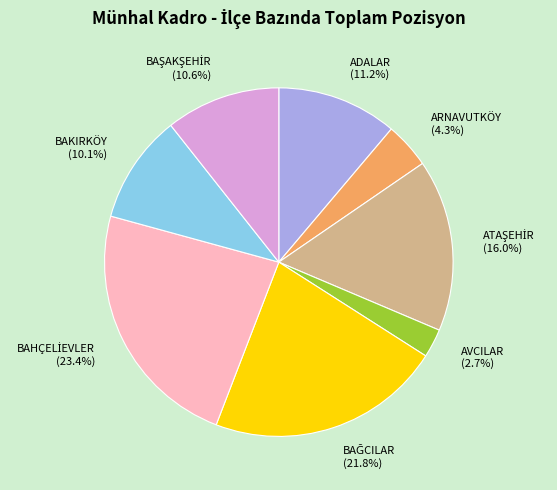

Does ADALAR represent more than half of the total?

No